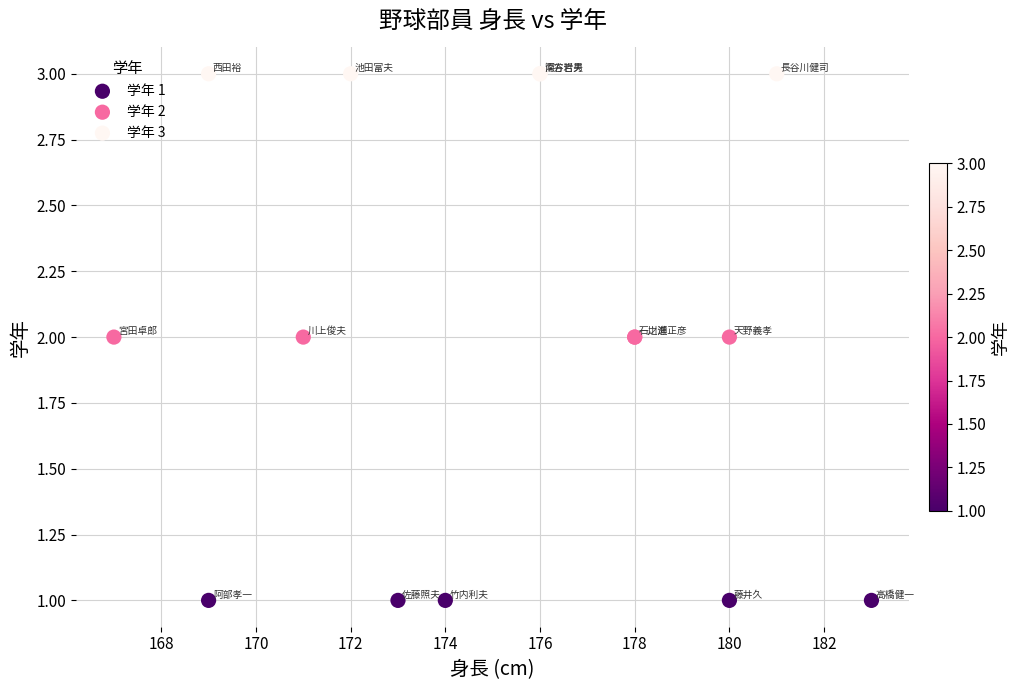

Which series reaches the maximum Y coordinate?

学年 3